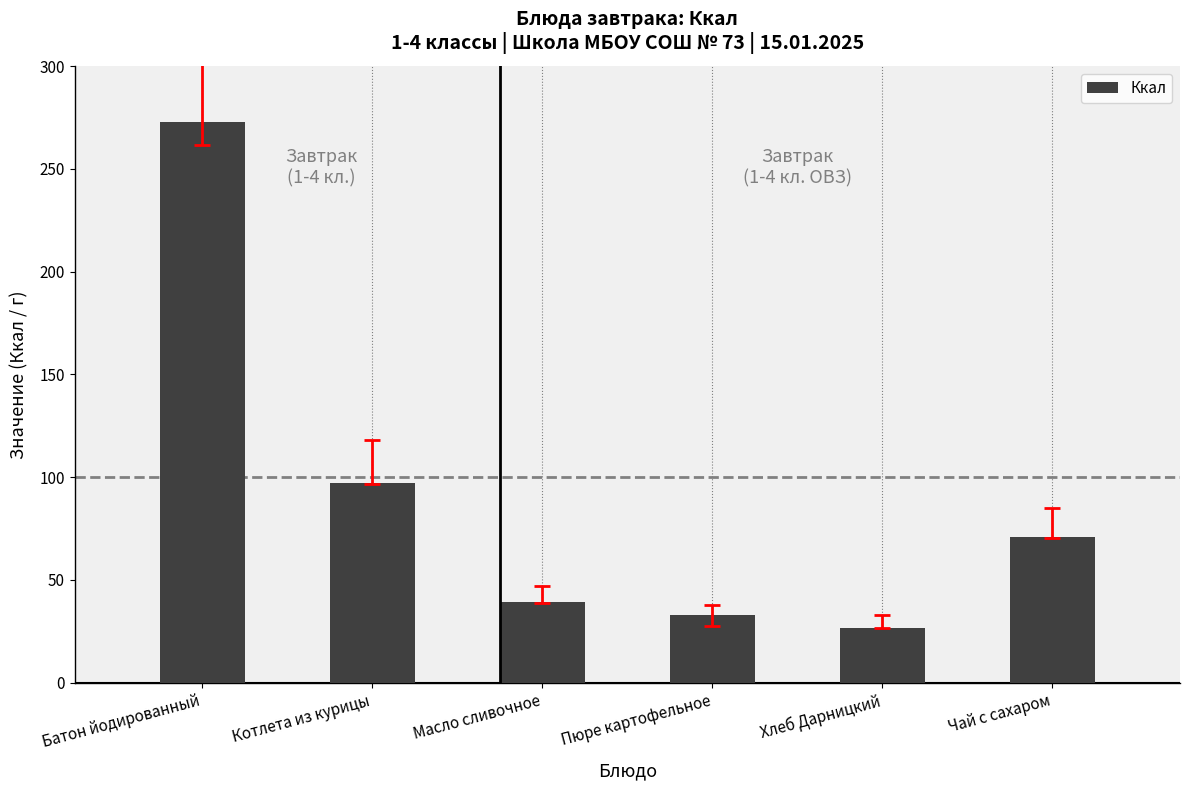

Reading left to right, list all the values displayed in this chart.

272.9	97.0	39.1	32.8	26.8	70.8